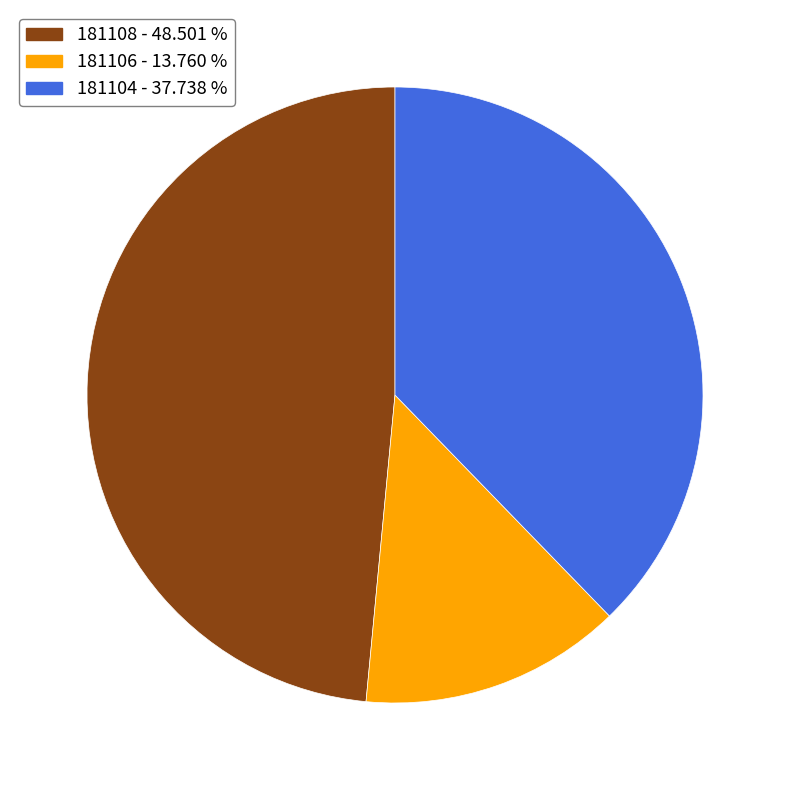

How many slices are in this pie chart?

3